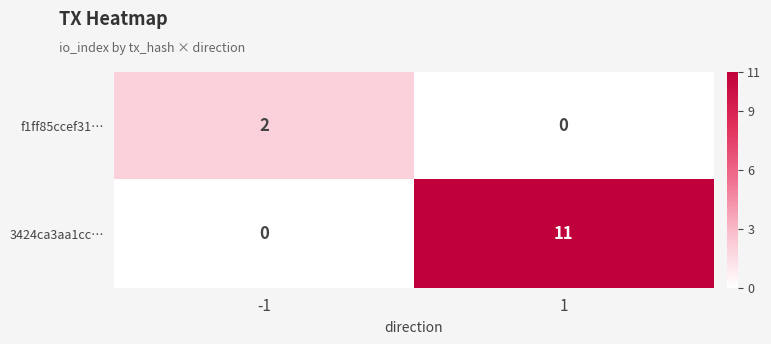

What is the greatest value displayed?

11